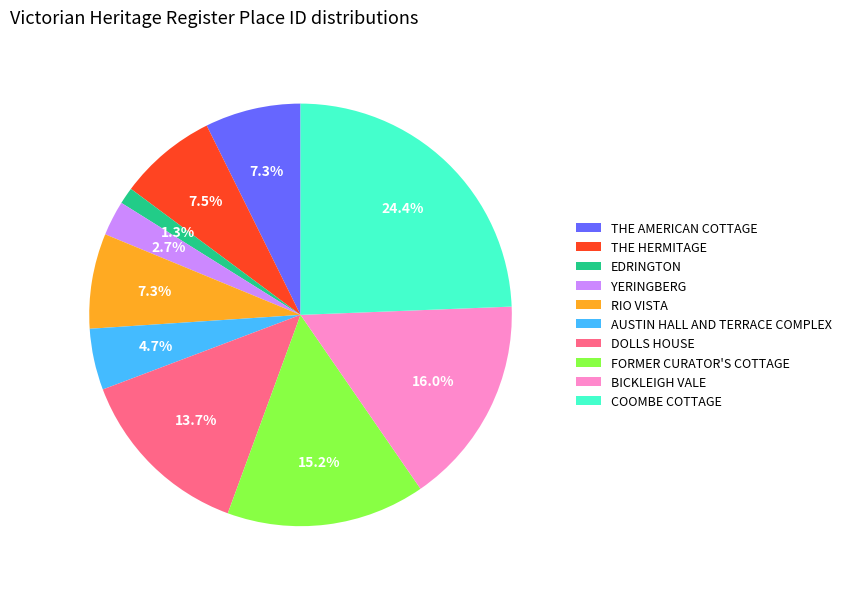

True or false: BICKLEIGH VALE accounts for 22% of the total.

False